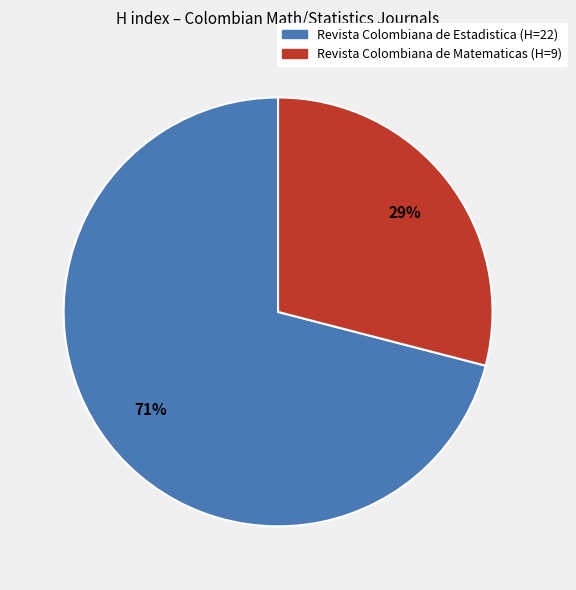

Is there any slice that represents more than half of the pie?

Yes